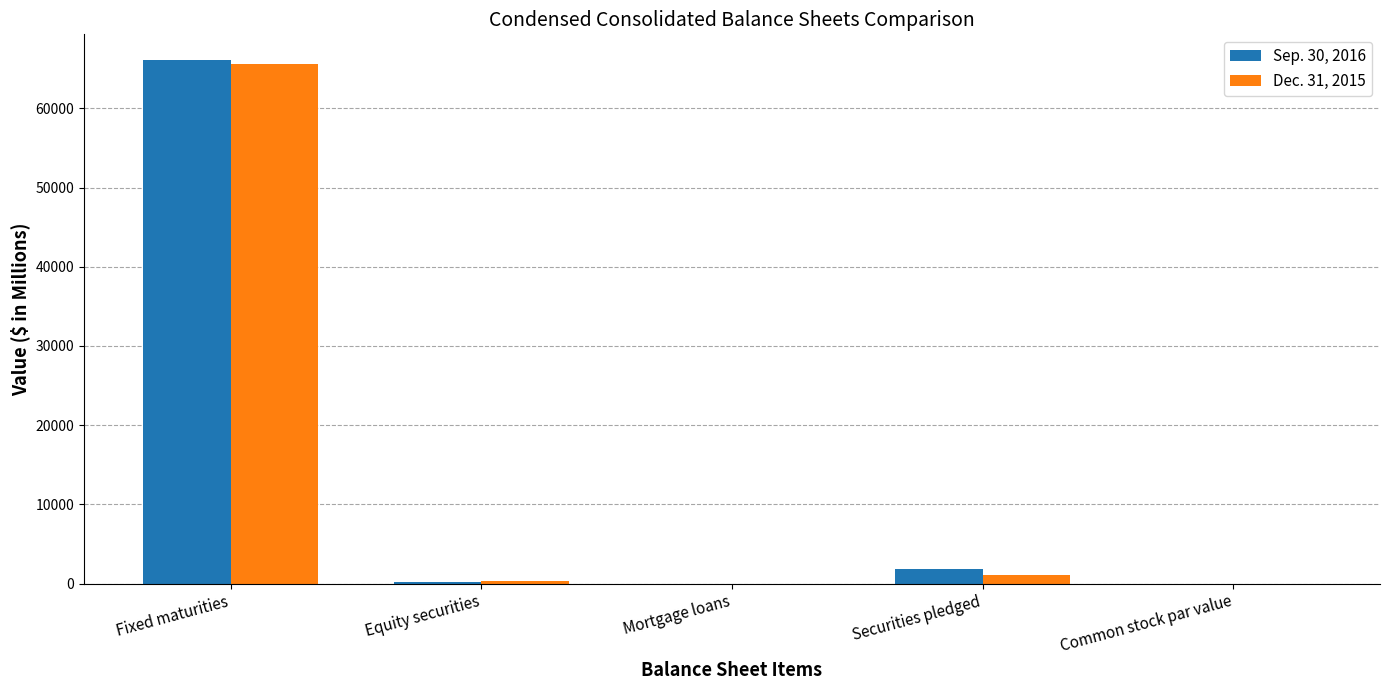

At which category is the sum across all series the highest?

Fixed maturities